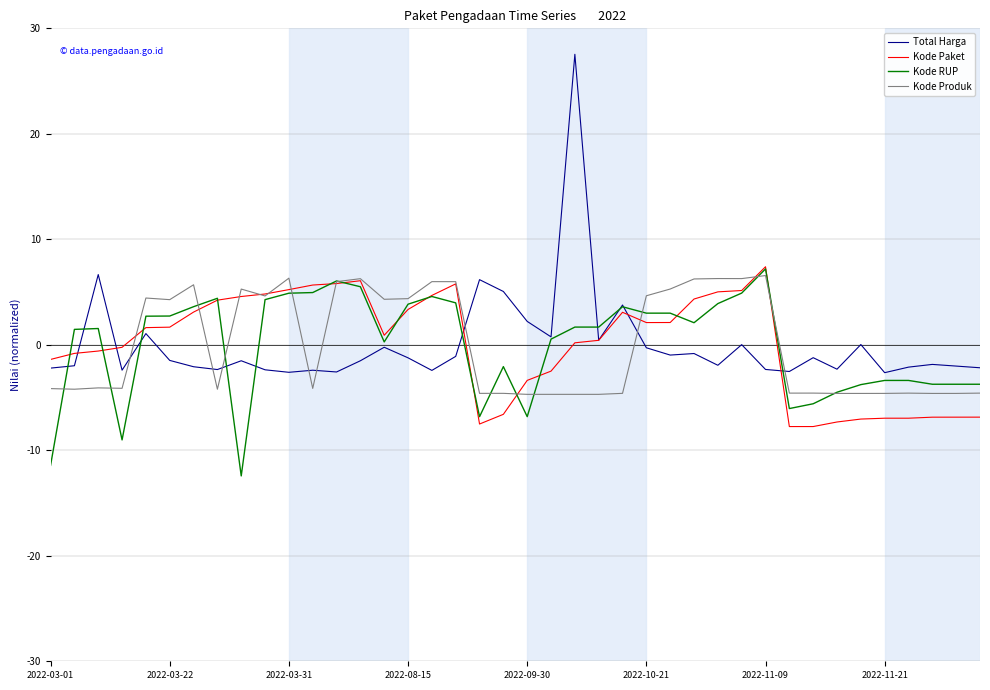

What is the minimum value shown in the chart?

-12.4